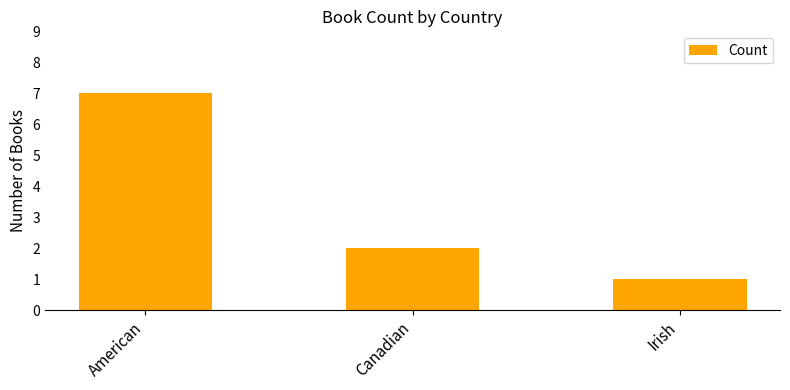

Is it true that the value at Canadian is 2?

True